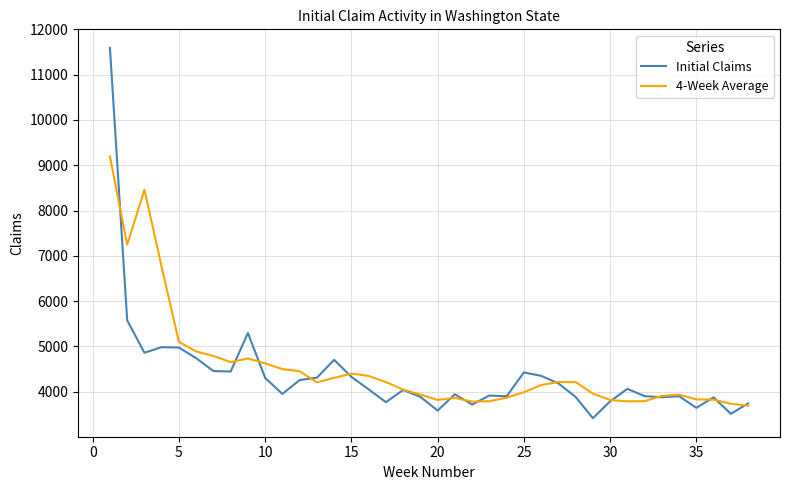

What are all the series names shown in the legend?

Initial Claims, 4-Week Average